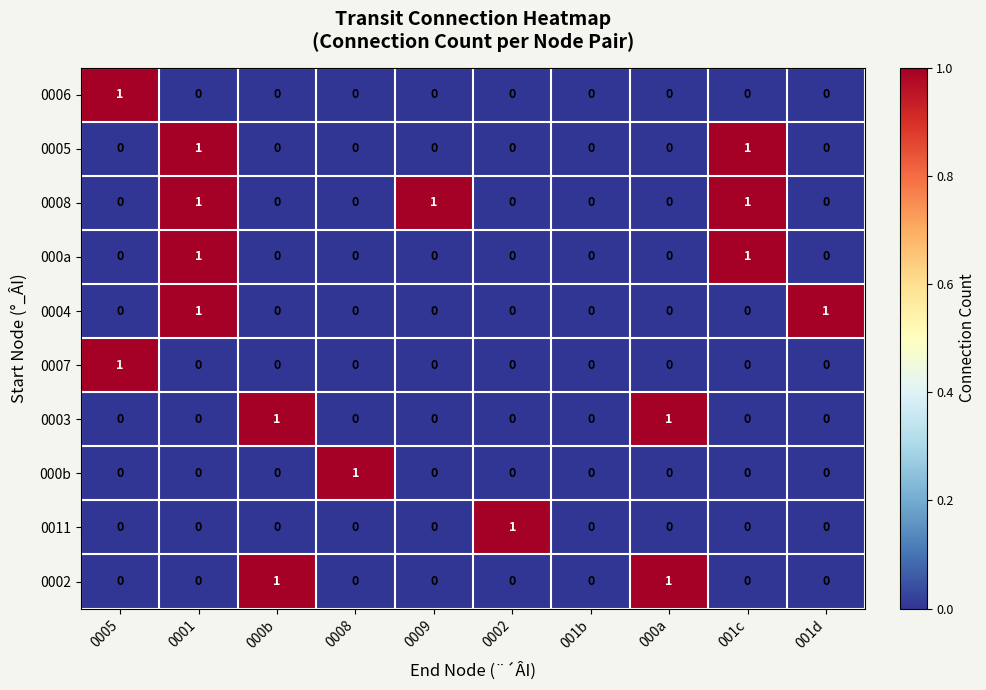

Which series changed the most between 0008 and 001b?

000b